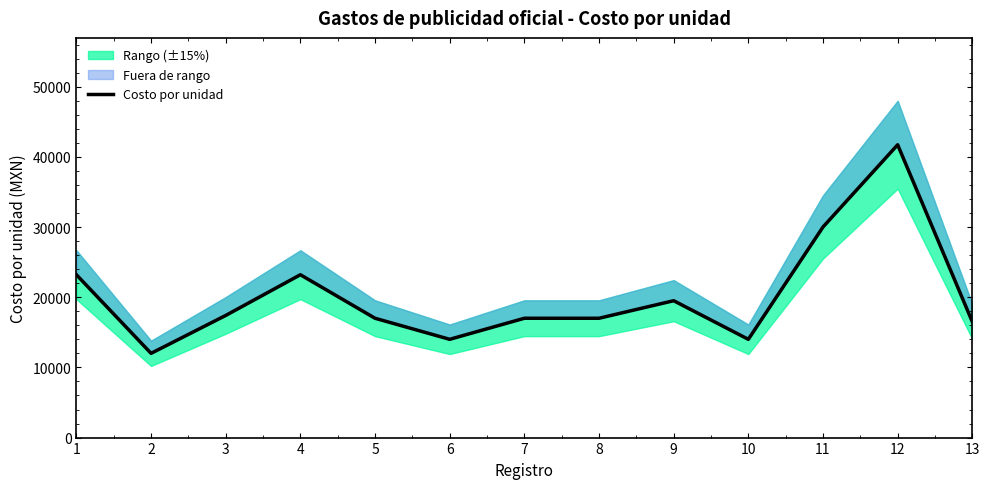

What is the value of the 5th point from the left?

17000